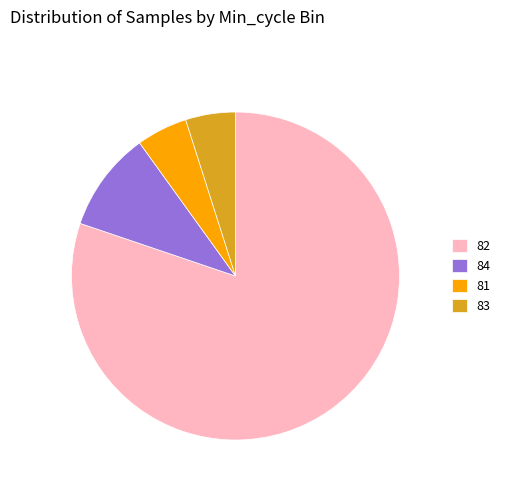

Approximately how many times larger is the value at 82 compared to 83?

16.3